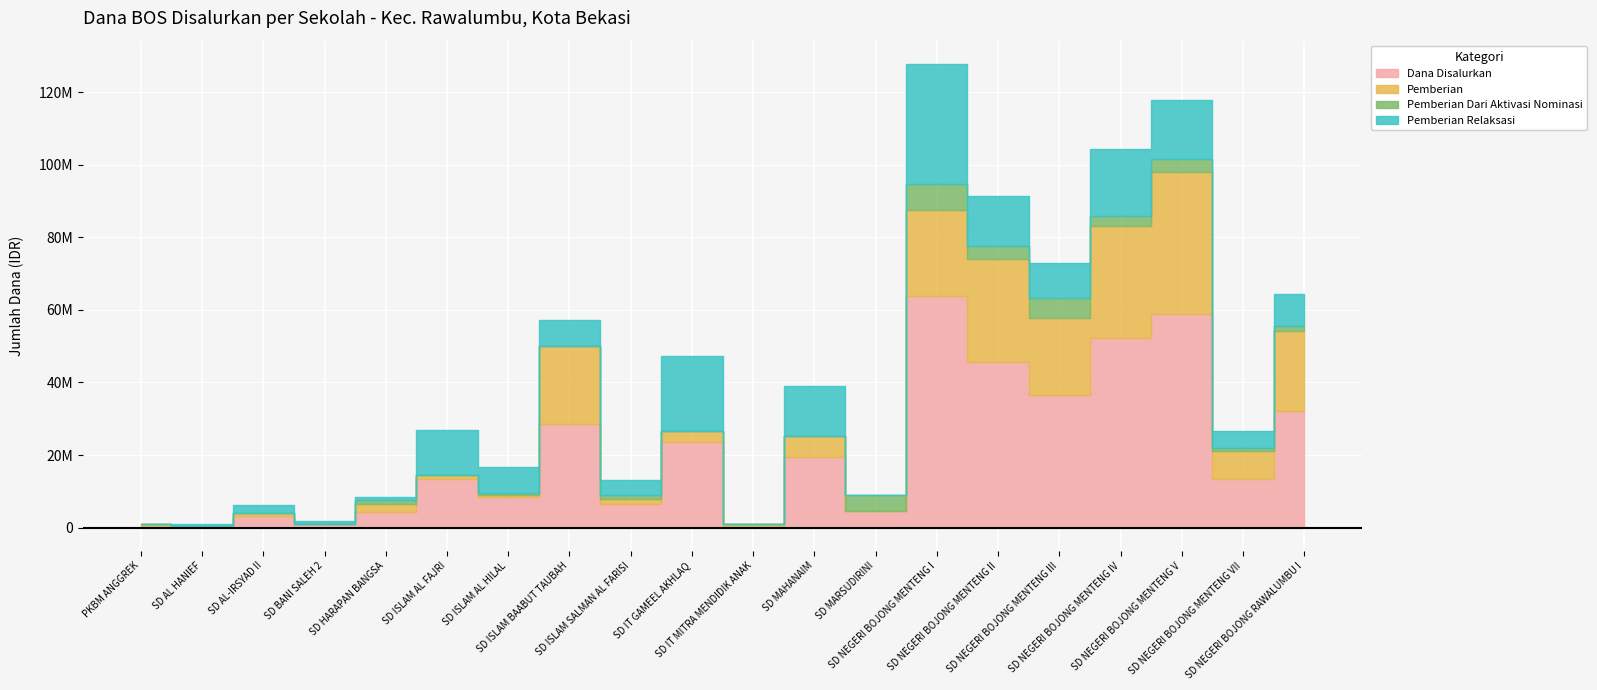

How many lines are shown in the chart?

4